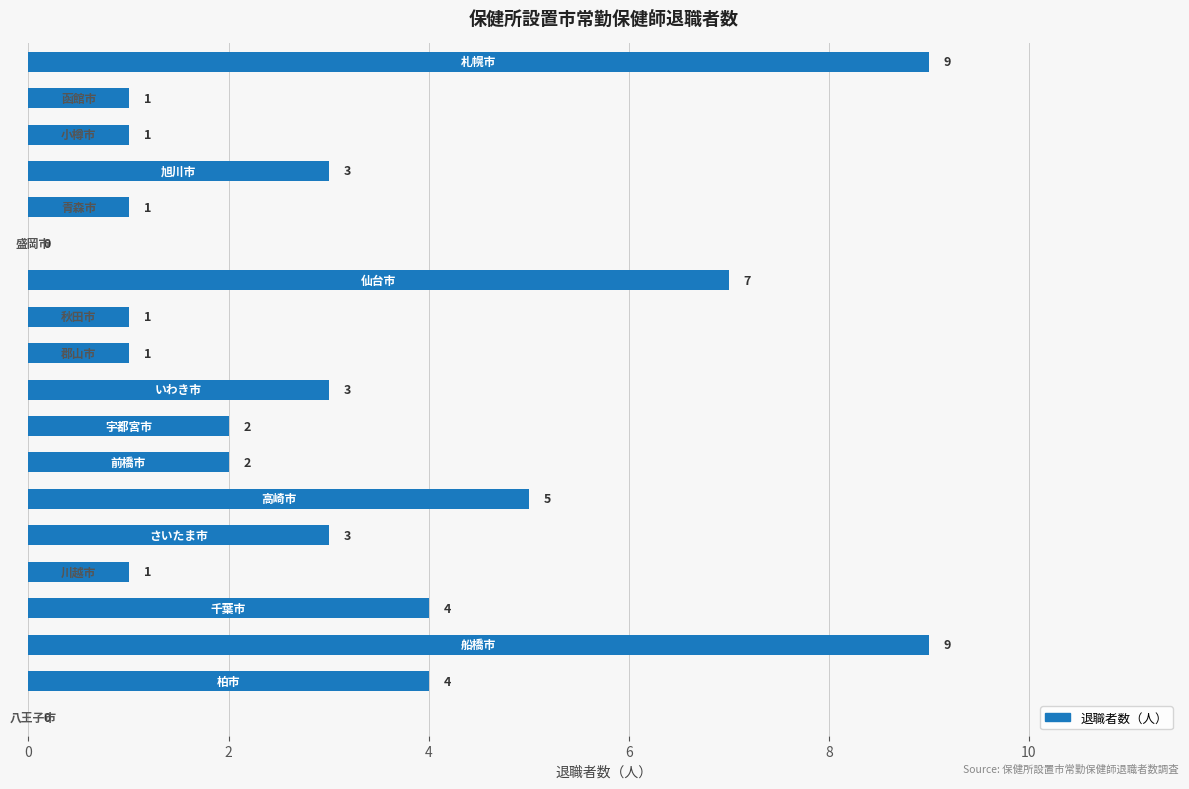

What is the sum of all values?

57